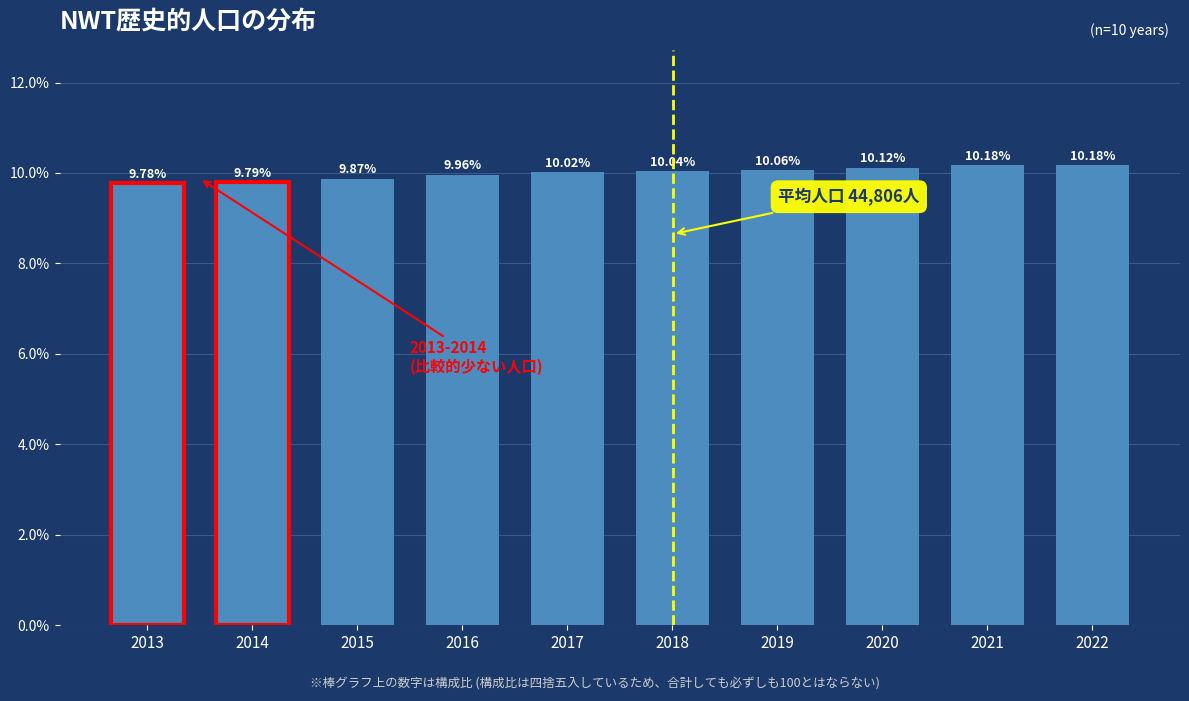

What is the average value?

10.0